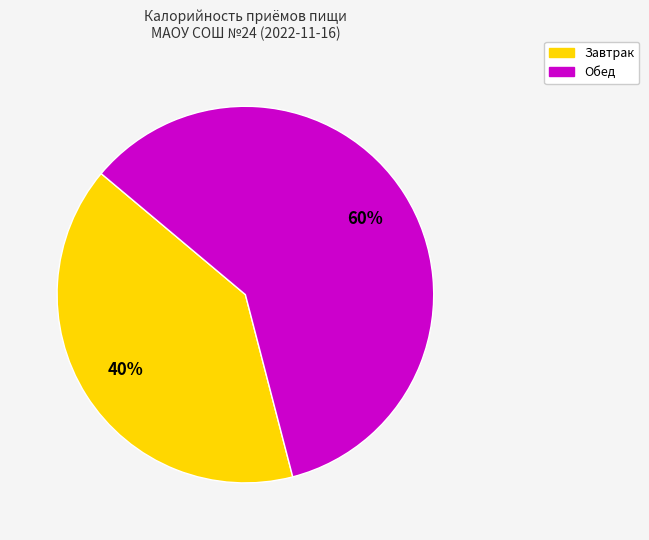

How many segments does this pie chart have?

2